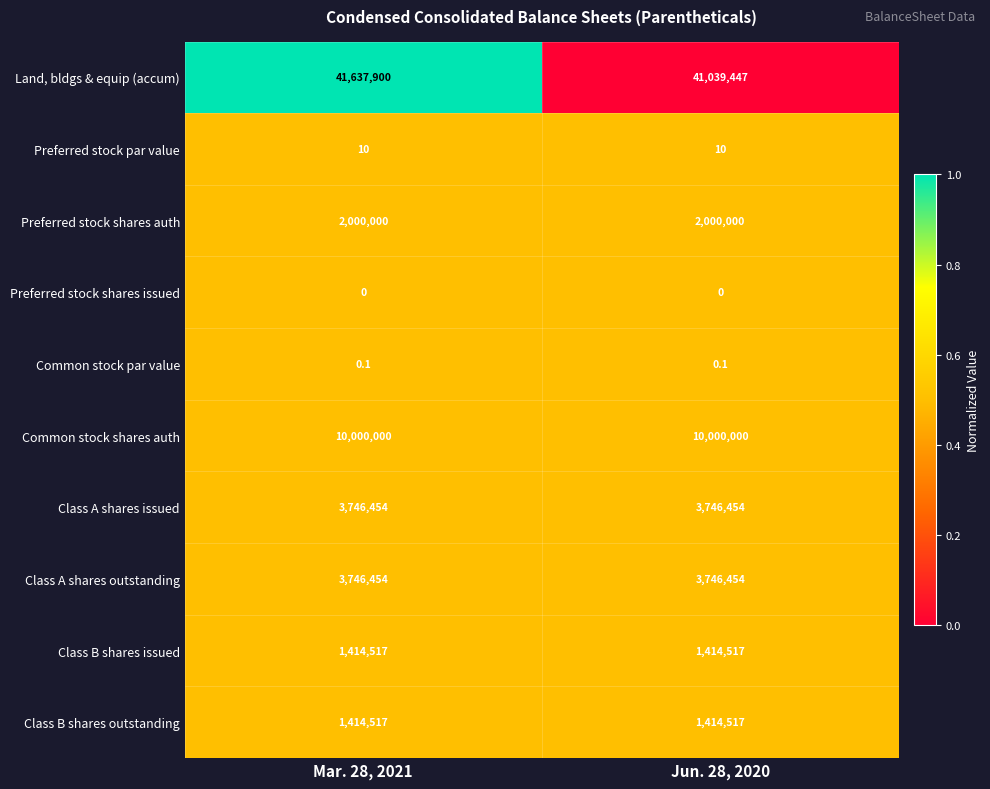

Reading right to left, extract all data points from this chart.

Land, bldgs & equip (accum): 41039447.0	41637900.0
Preferred stock par value: 10.0	10.0
Preferred stock shares auth: 2000000.0	2000000.0
Preferred stock shares issued: 0.0	0.0
Common stock par value: 0.1	0.1
Common stock shares auth: 10000000.0	10000000.0
Class A shares issued: 3746454.0	3746454.0
Class A shares outstanding: 3746454.0	3746454.0
Class B shares issued: 1414517.0	1414517.0
Class B shares outstanding: 1414517.0	1414517.0